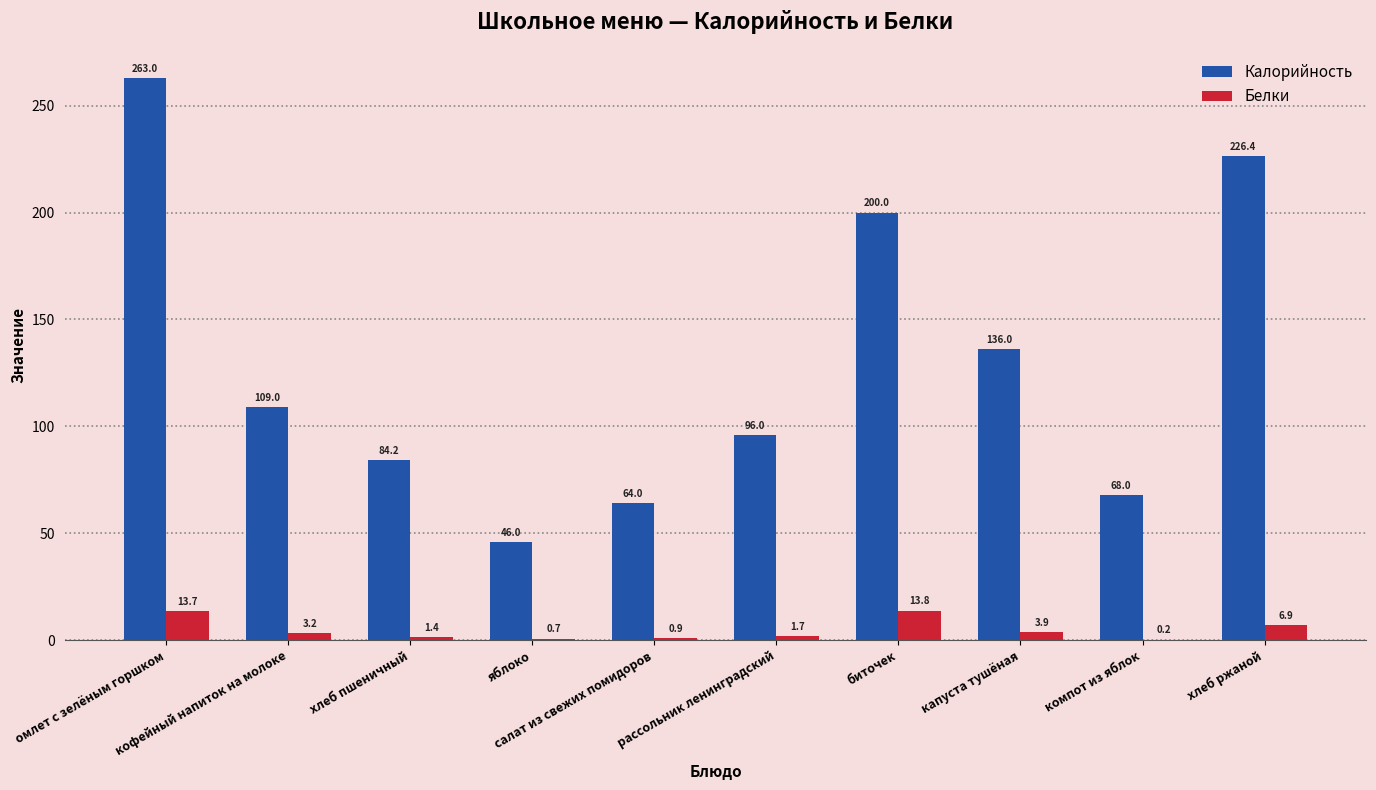

Are the bars horizontal?

No